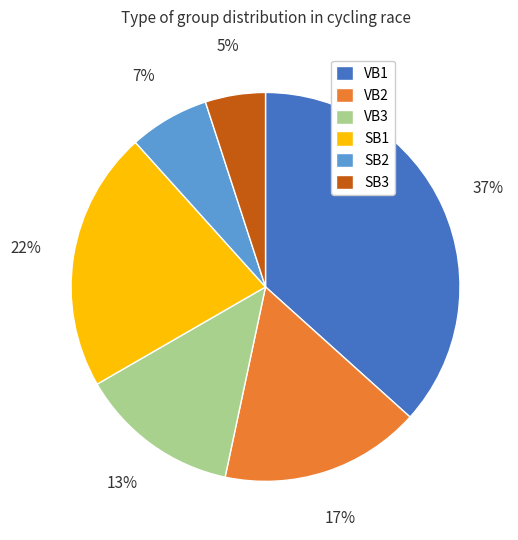

Approximately how many times larger is the value at SB3 compared to SB1?

0.2